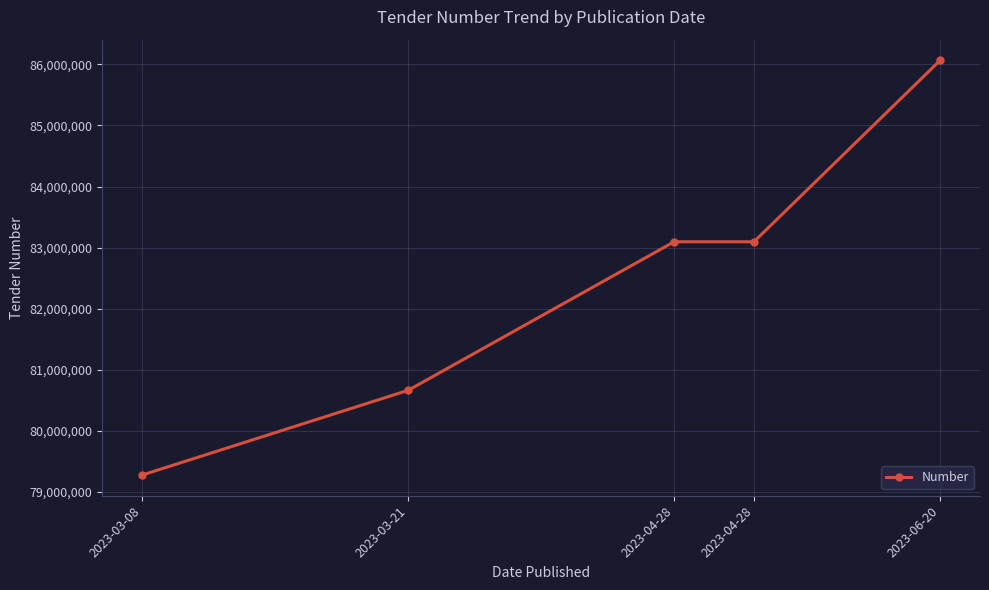

The chart shows a value of 50374181 at 2023-04-28. True or false?

False